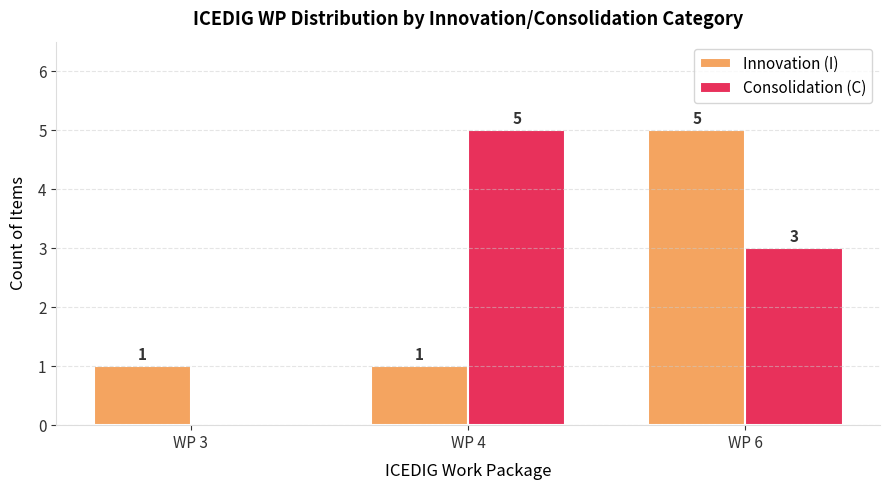

Which series has the largest total across all categories?

Consolidation (C)